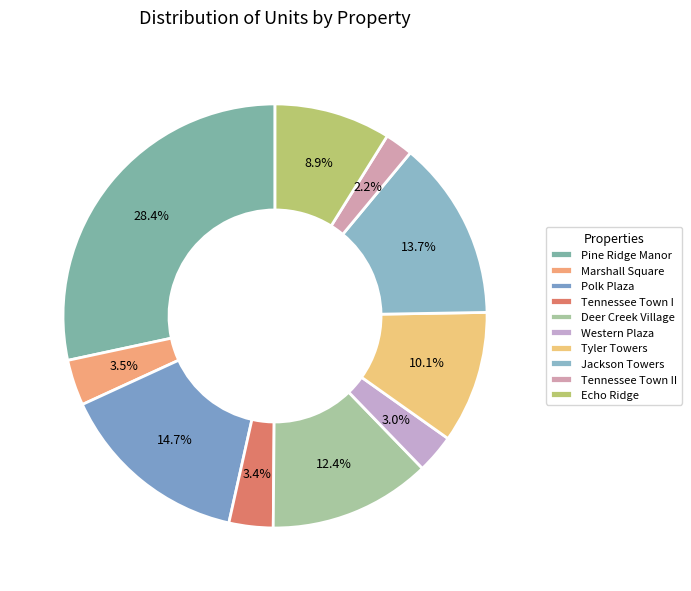

Count the number of slices in the pie.

10